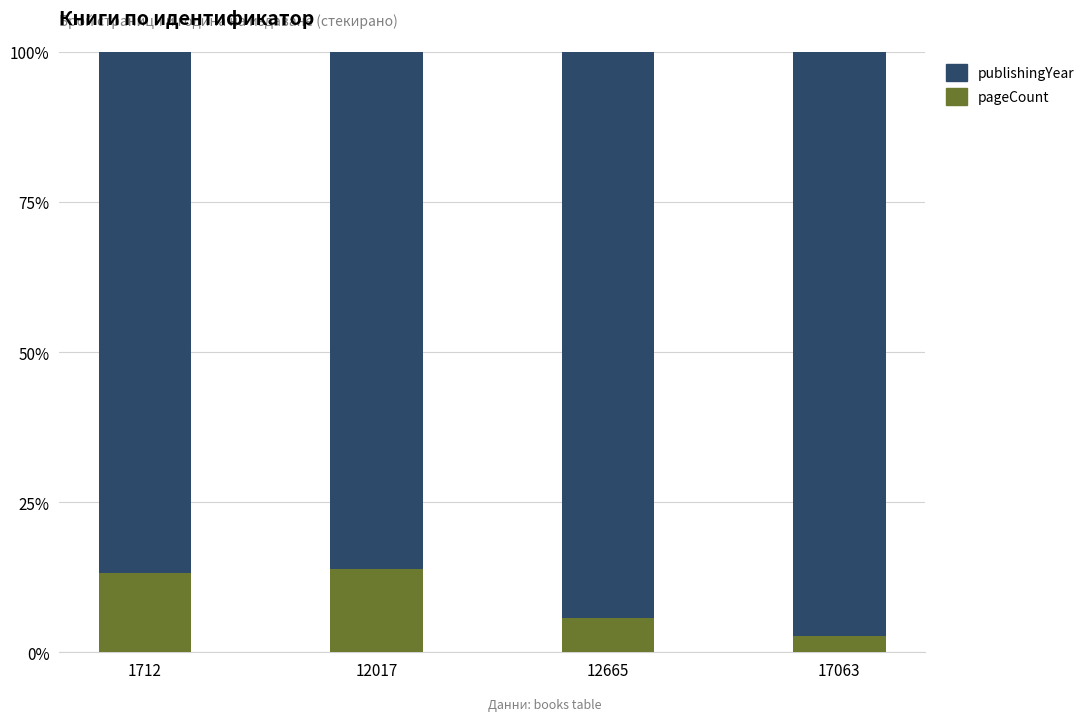

Read the pageCount value at 12017.

13.9